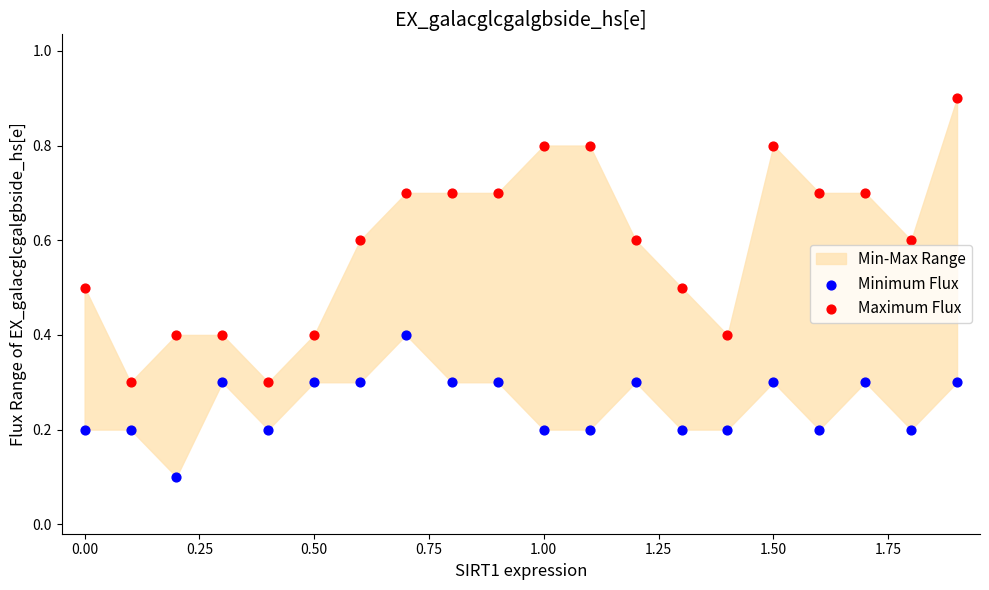

Which series reaches the maximum Y coordinate?

Maximum Flux